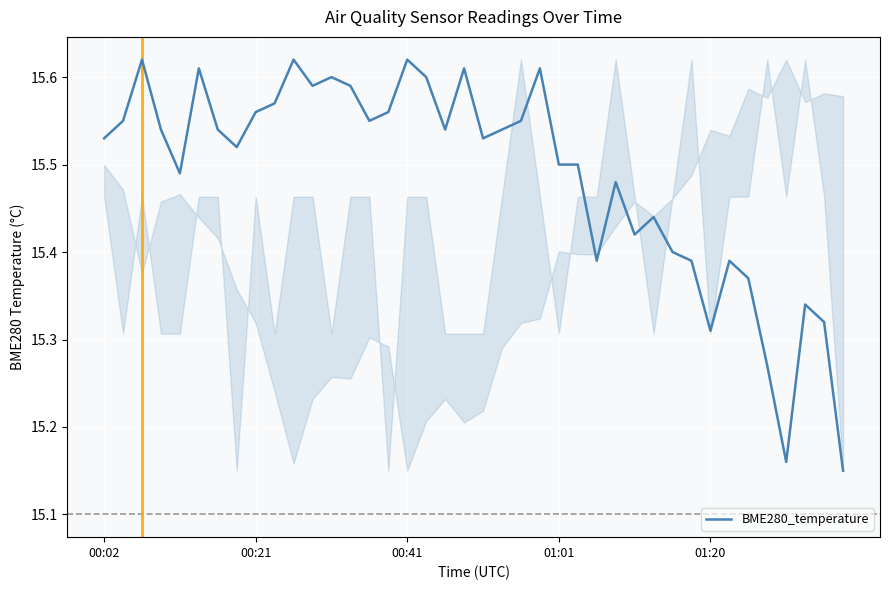

What is the difference between the maximum and minimum values?

0.5